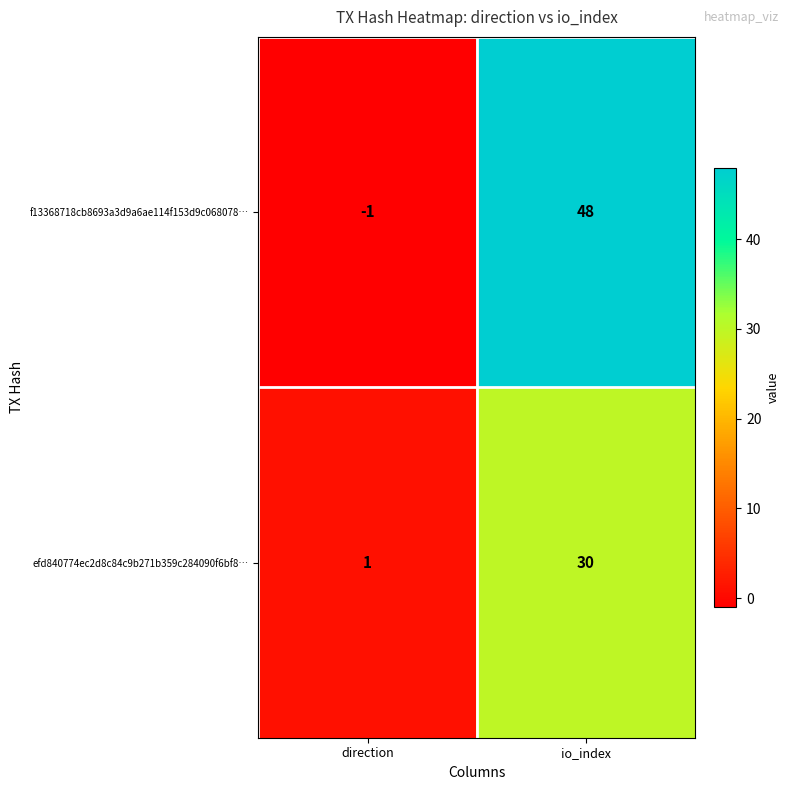

What is the difference between the maximum and minimum values in the efd840774ec2d8c84c9b271b359c284090f6bf8… series?

29